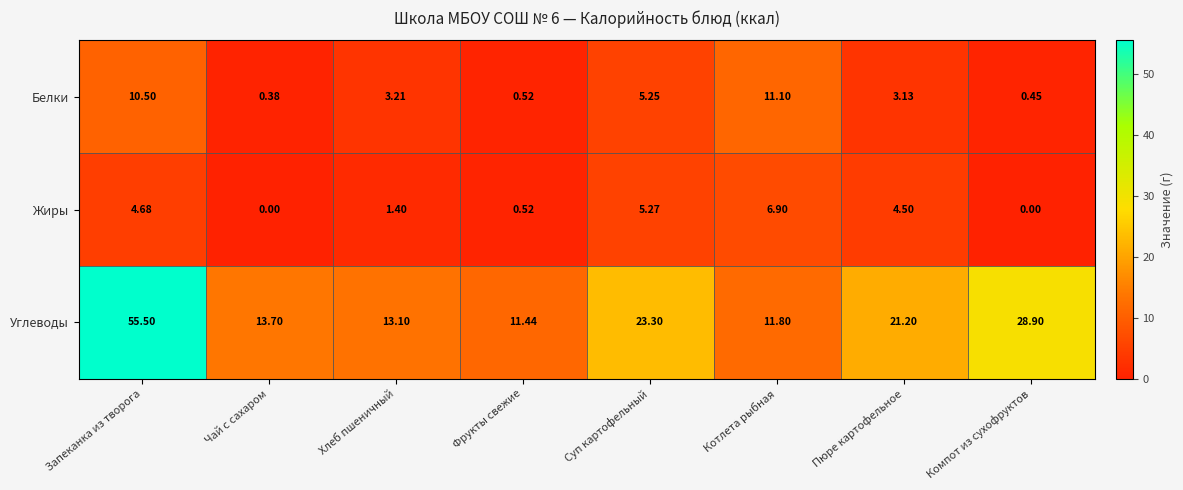

Rank the series by their maximum value, from highest to lowest.

Углеводы, Белки, Жиры